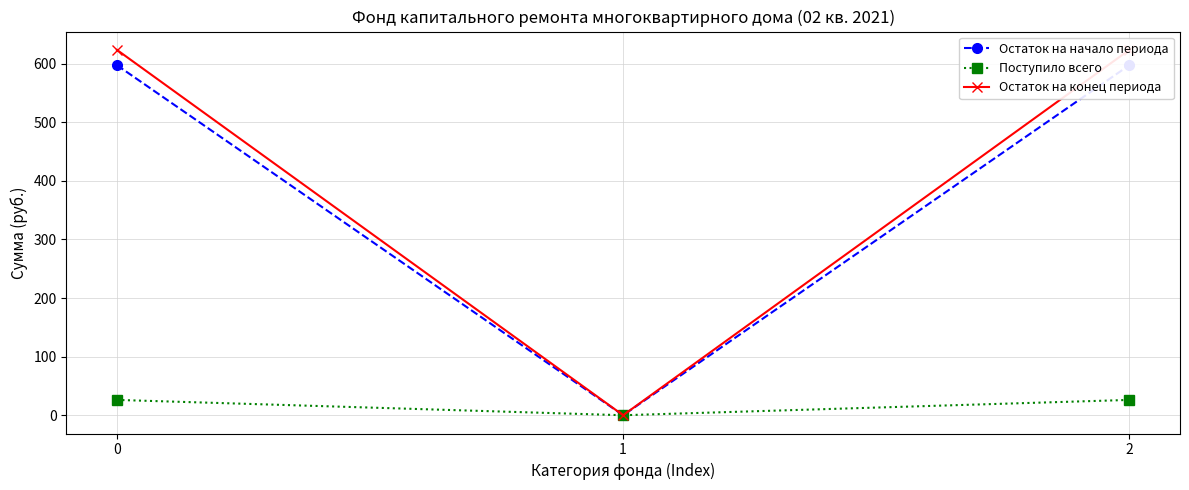

True or false: Остаток на конец периода has a value of 0.0 at 1.

True